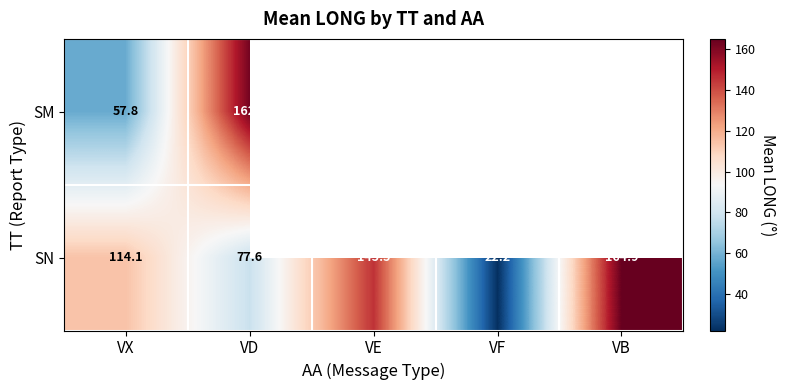

Is the value of SM at VD greater than the value of SN at VD?

Yes